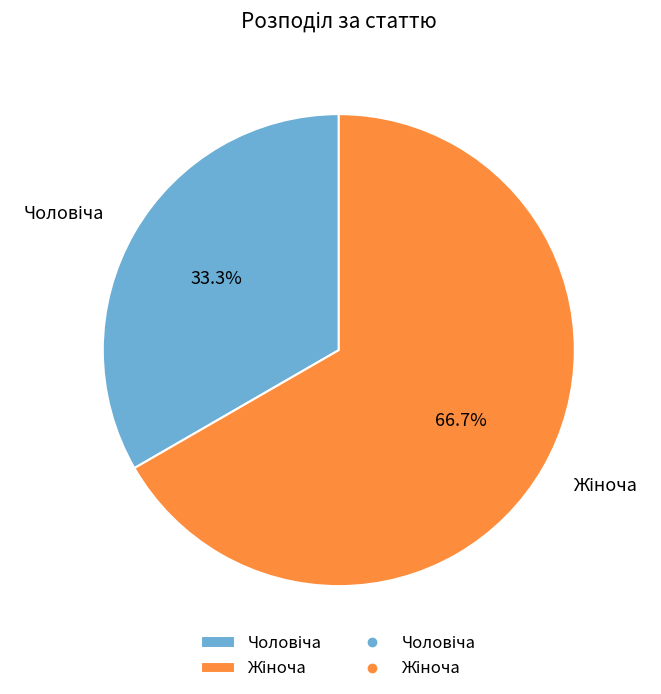

Does any single category account for the majority?

Yes